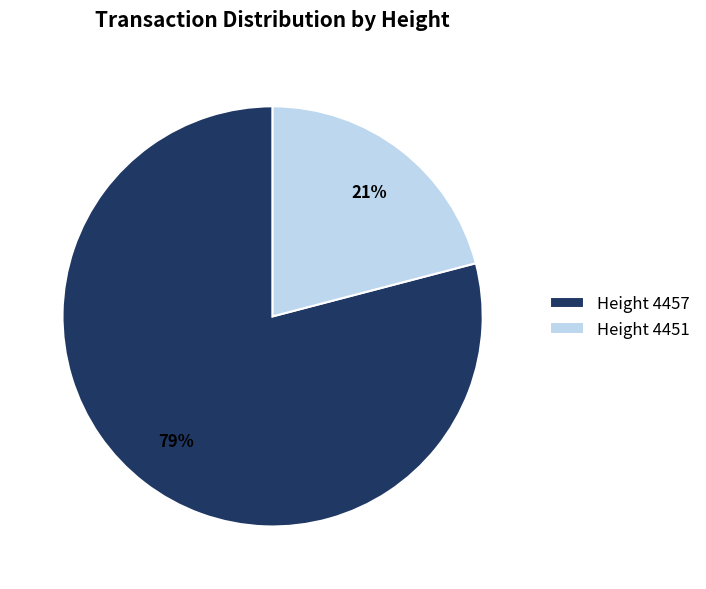

Is it true that Height 4457 is 93% of the pie?

False